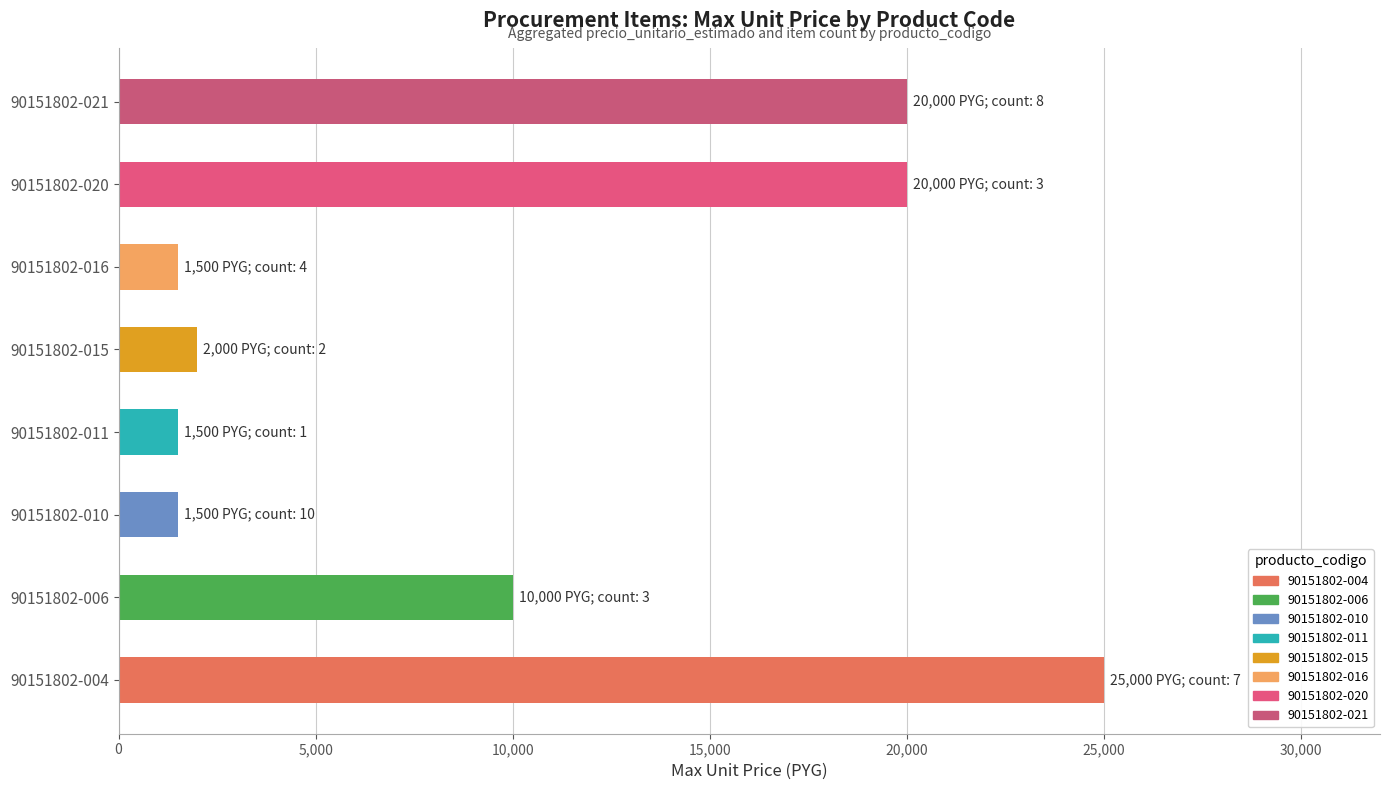

The chart shows a value of 20000 at 90151802-021. True or false?

True